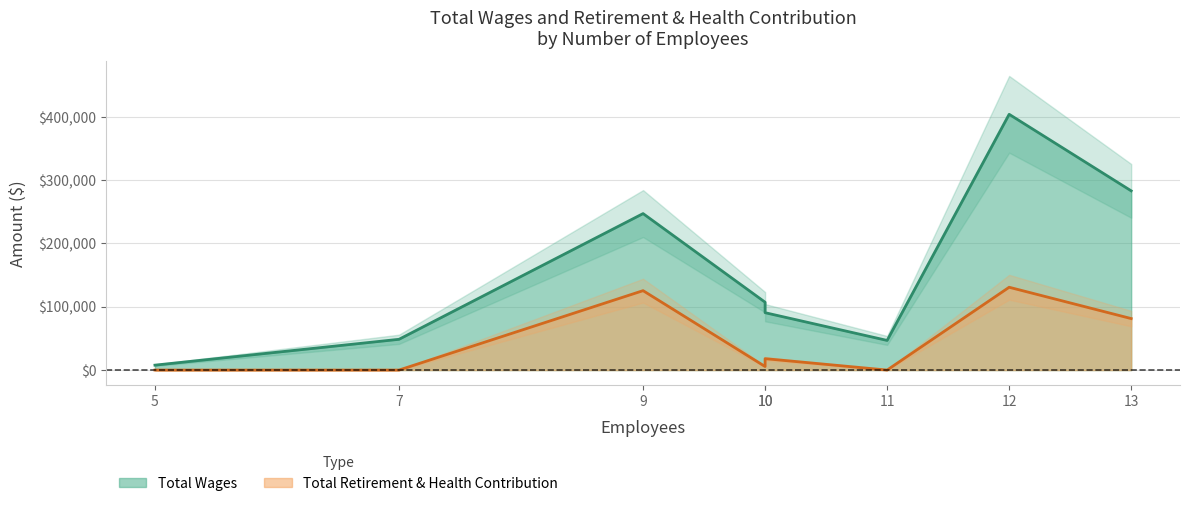

Which category has the highest value across all series?

12